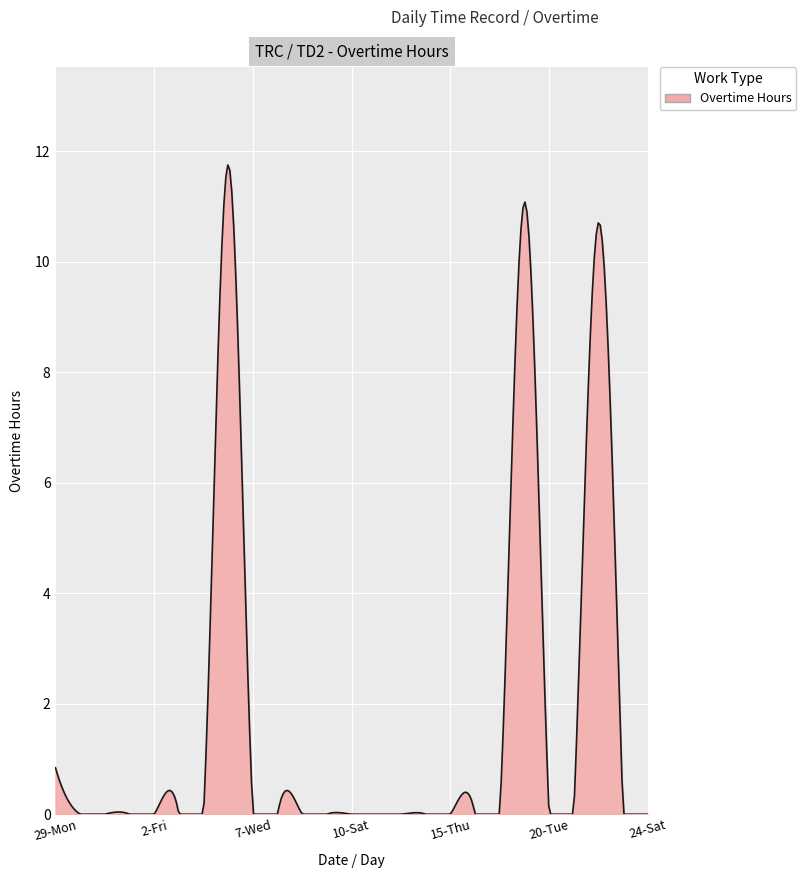

What is the greatest value displayed?

11.8